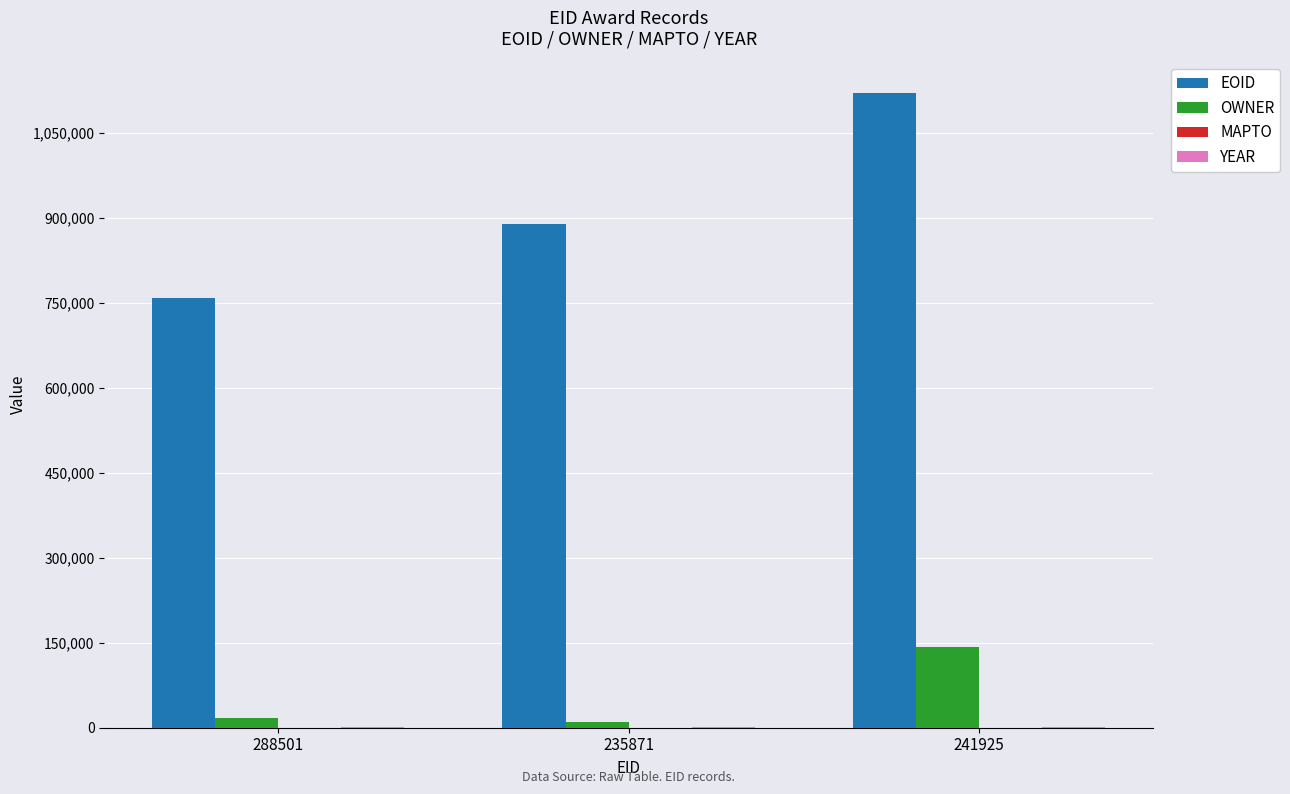

What is the sum of all OWNER values?

171209